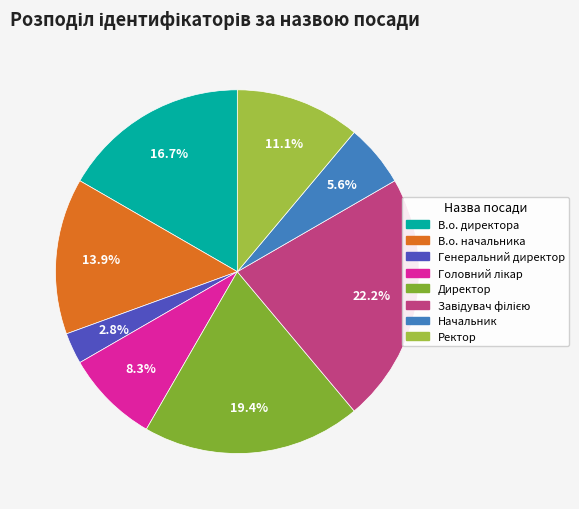

Is Головний лікар the majority of the pie?

No